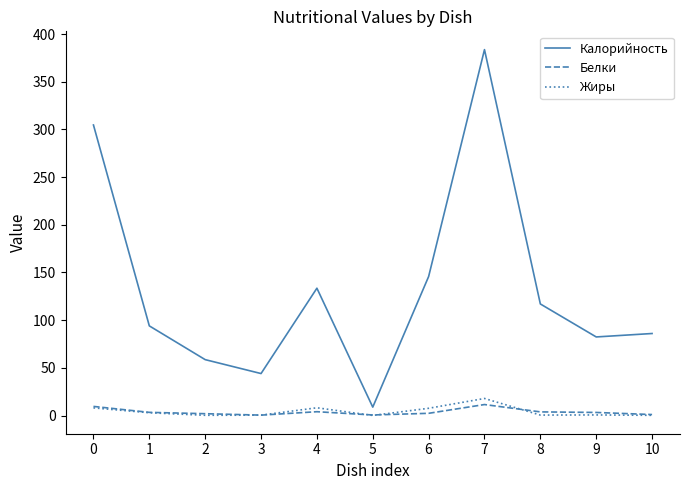

True or false: Жиры and Калорийность intersect in this chart.

False